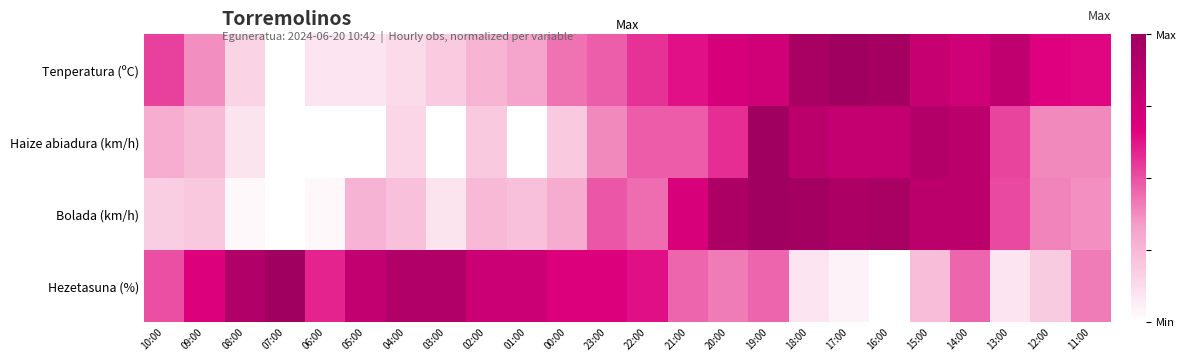

At which category is the sum across all series the highest?

19:00